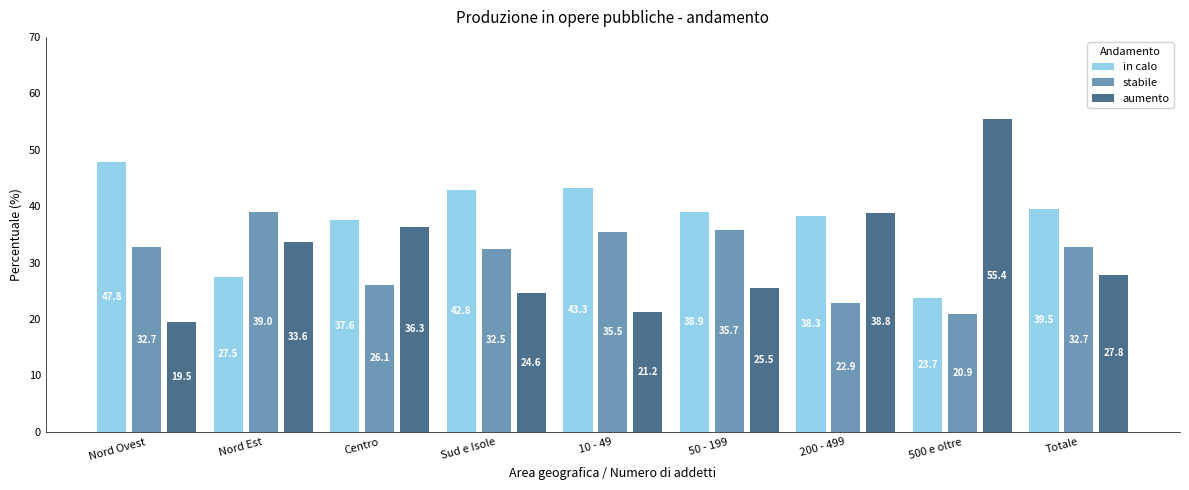

Rank the series by their maximum value, from highest to lowest.

aumento, in calo, stabile